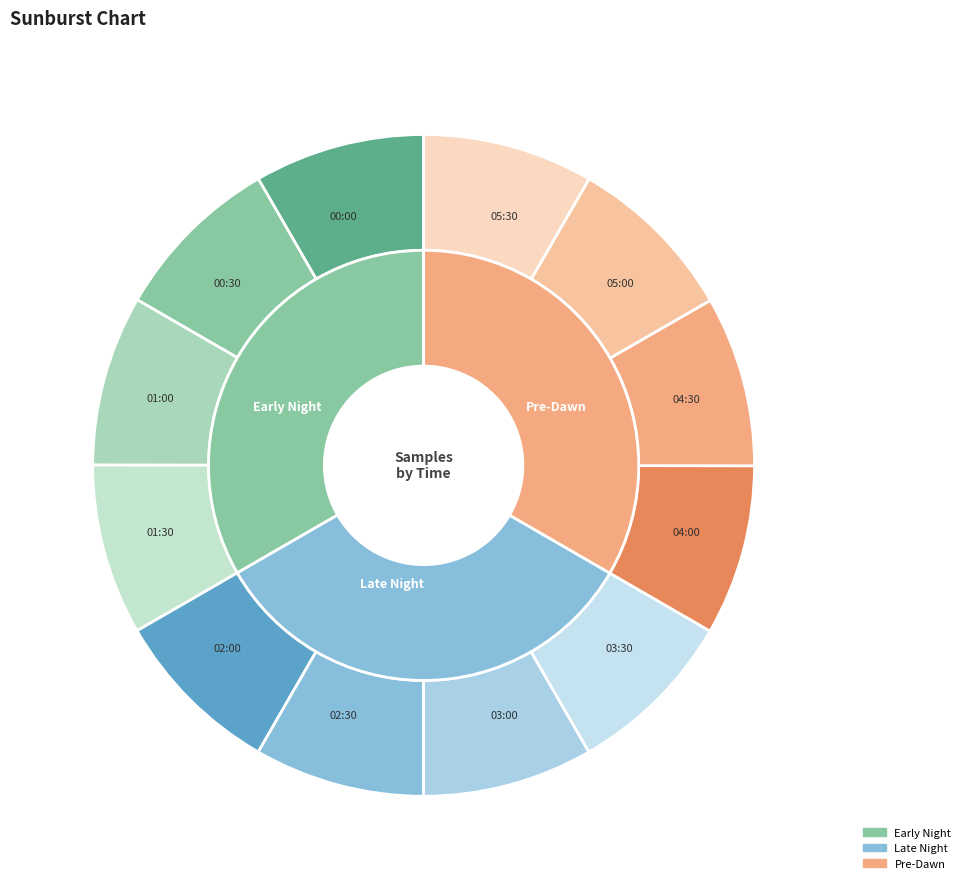

True or false: 05:30 accounts for 8% of the total.

True